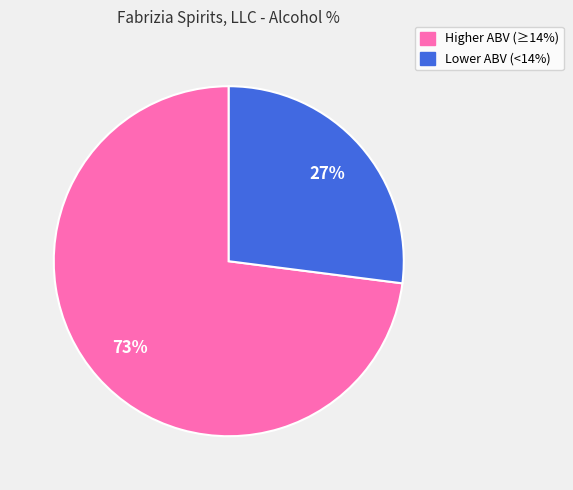

To the nearest percent, what is the average slice percentage?

50%